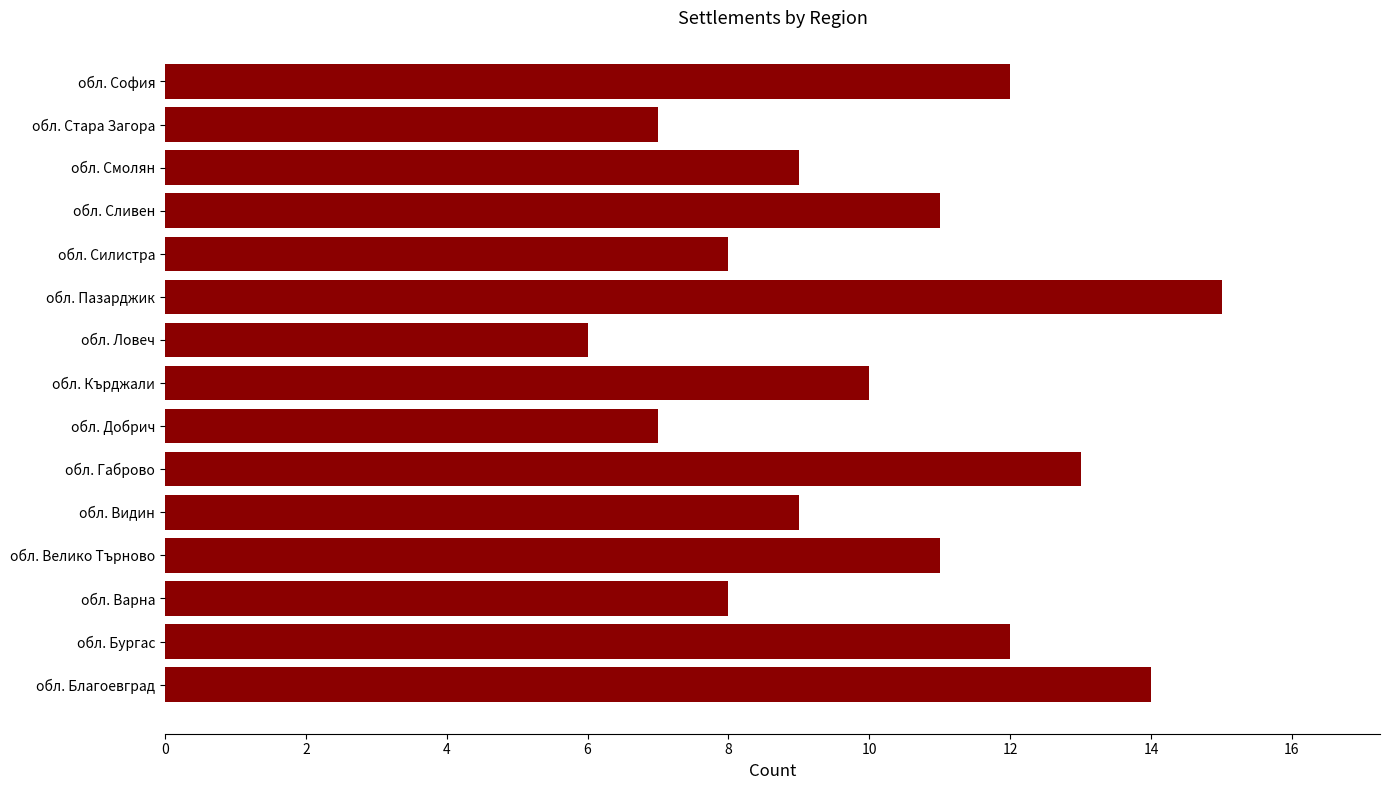

What is the difference between the maximum and minimum values?

9